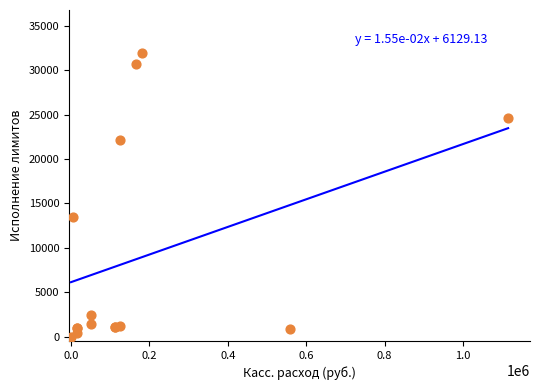

What Y value in the scatter plot is closest to 15988?

13410.7